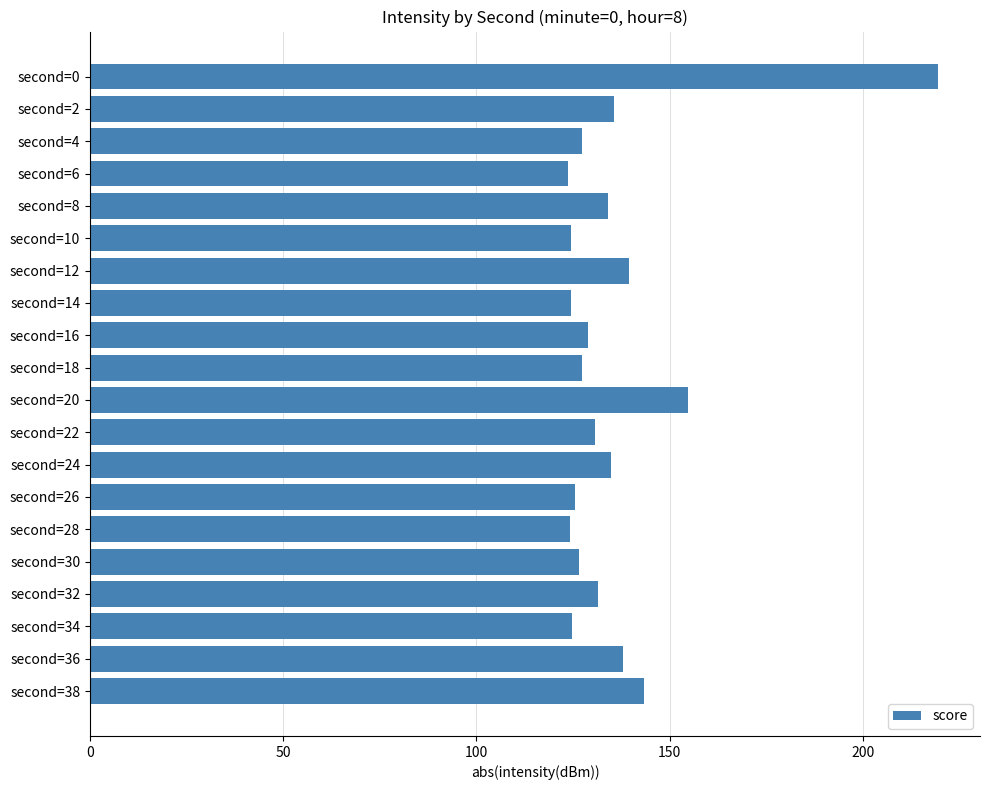

True or false: the data shows 151.9 at second=0.

False